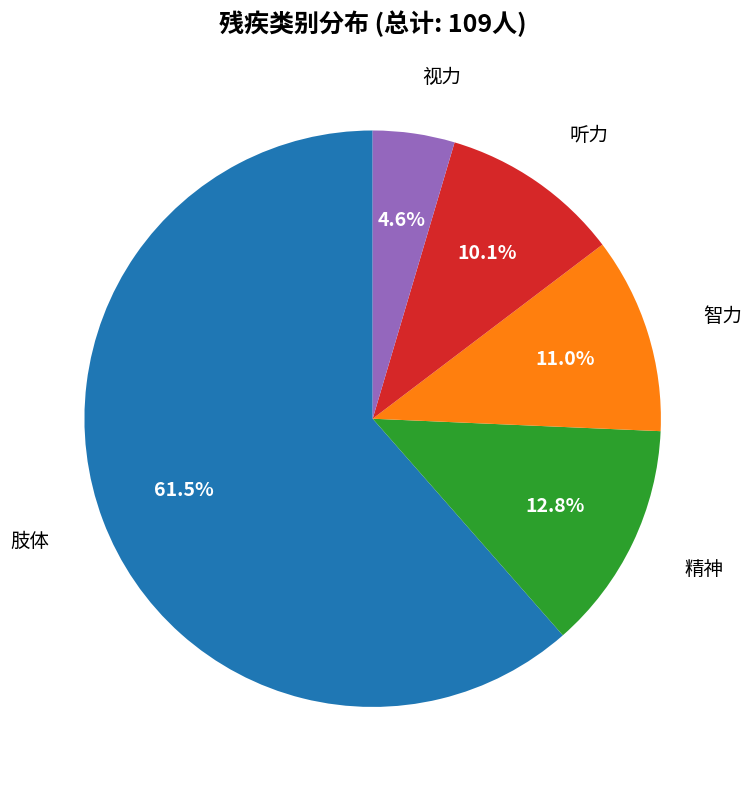

How many segments does this pie chart have?

5